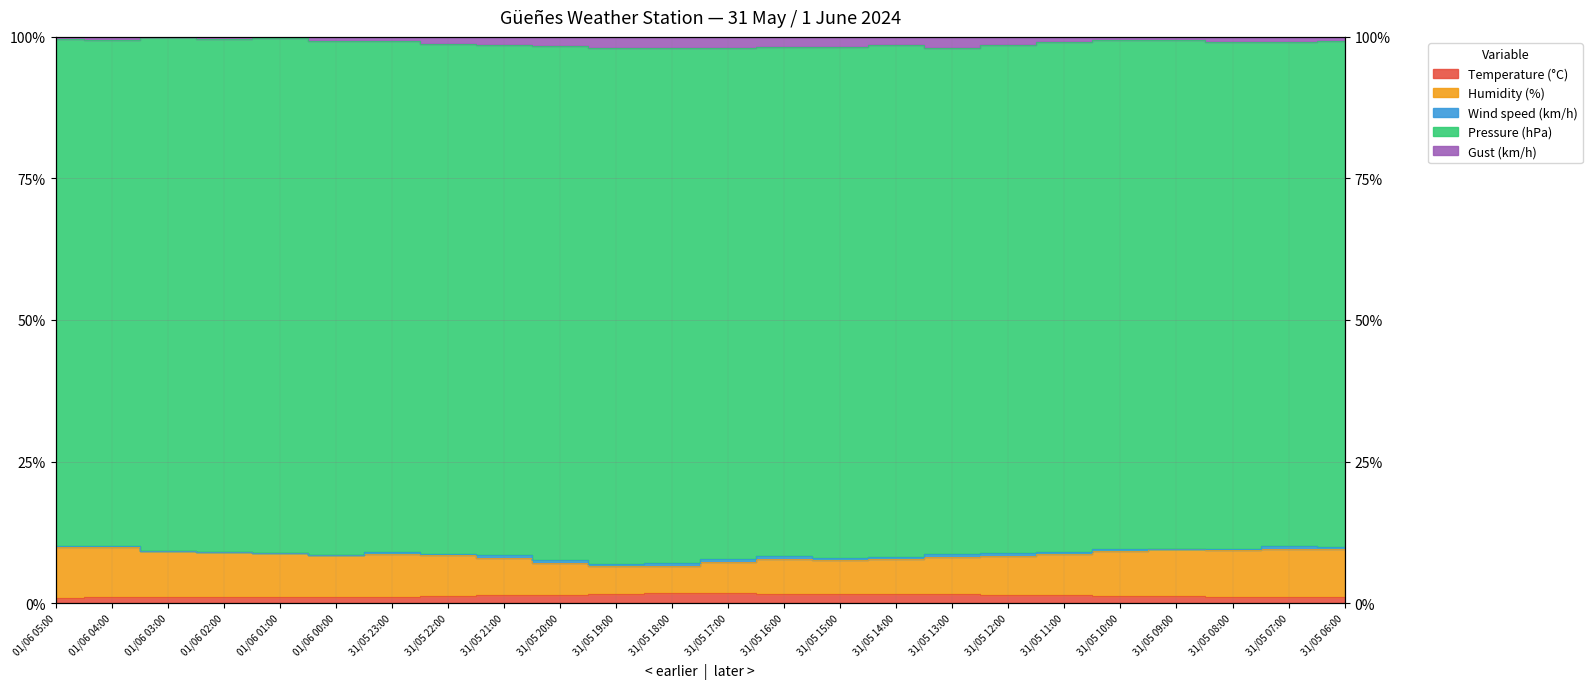

At how many categories does at least one series exceed 12?

24